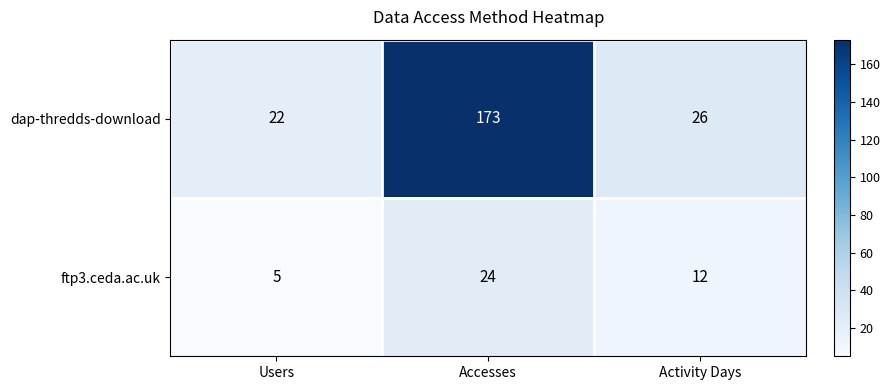

How many series are shown in this chart?

2